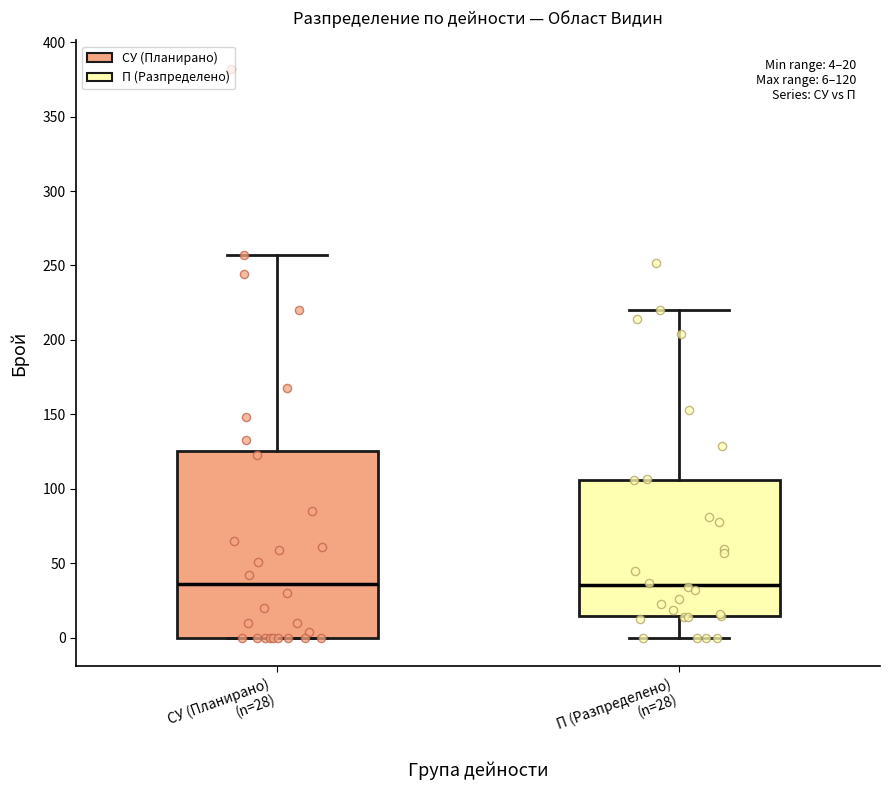

Which box is the tallest, from its lower edge to its upper edge?

СУ (Планирано) (n=28)